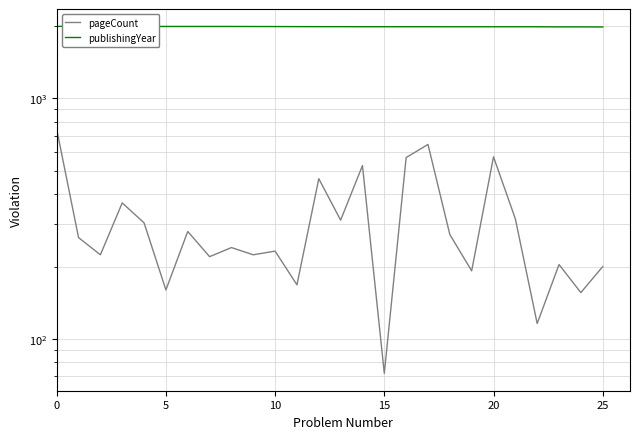

Rank the series by their average value, from lowest to highest.

pageCount, publishingYear